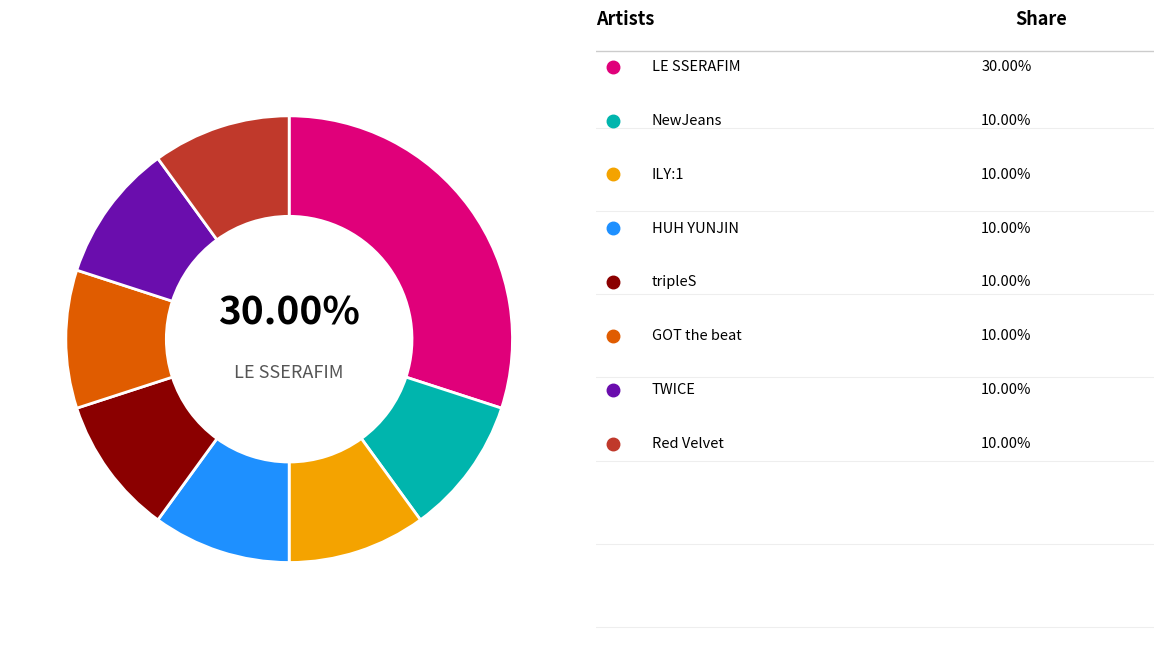

Is there any slice that represents more than half of the pie?

No